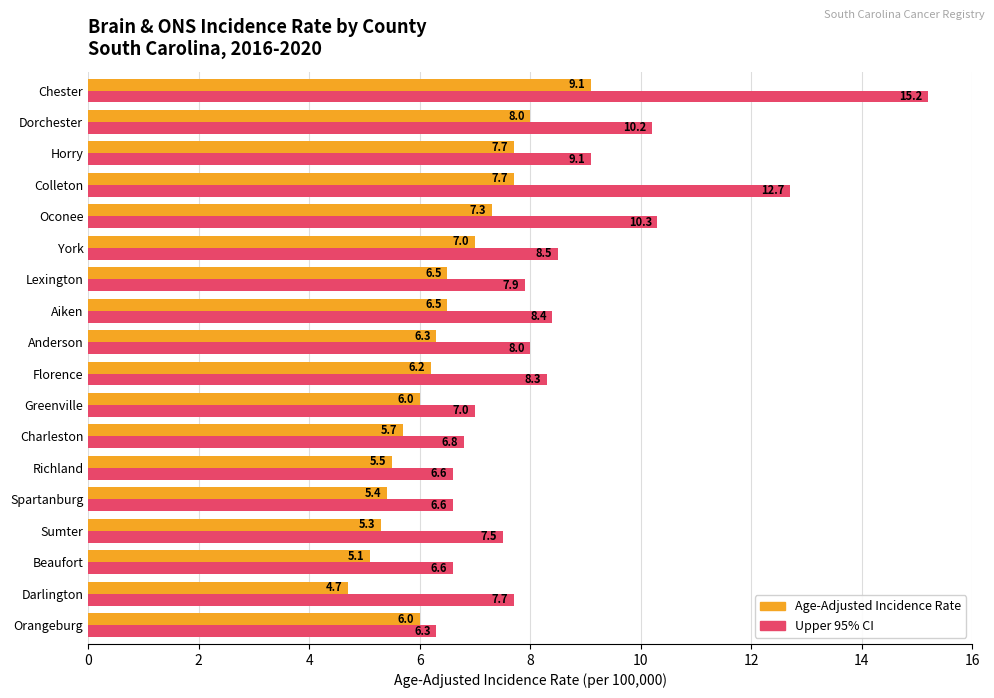

What is the spread (max minus min) of values at Lexington?

1.4